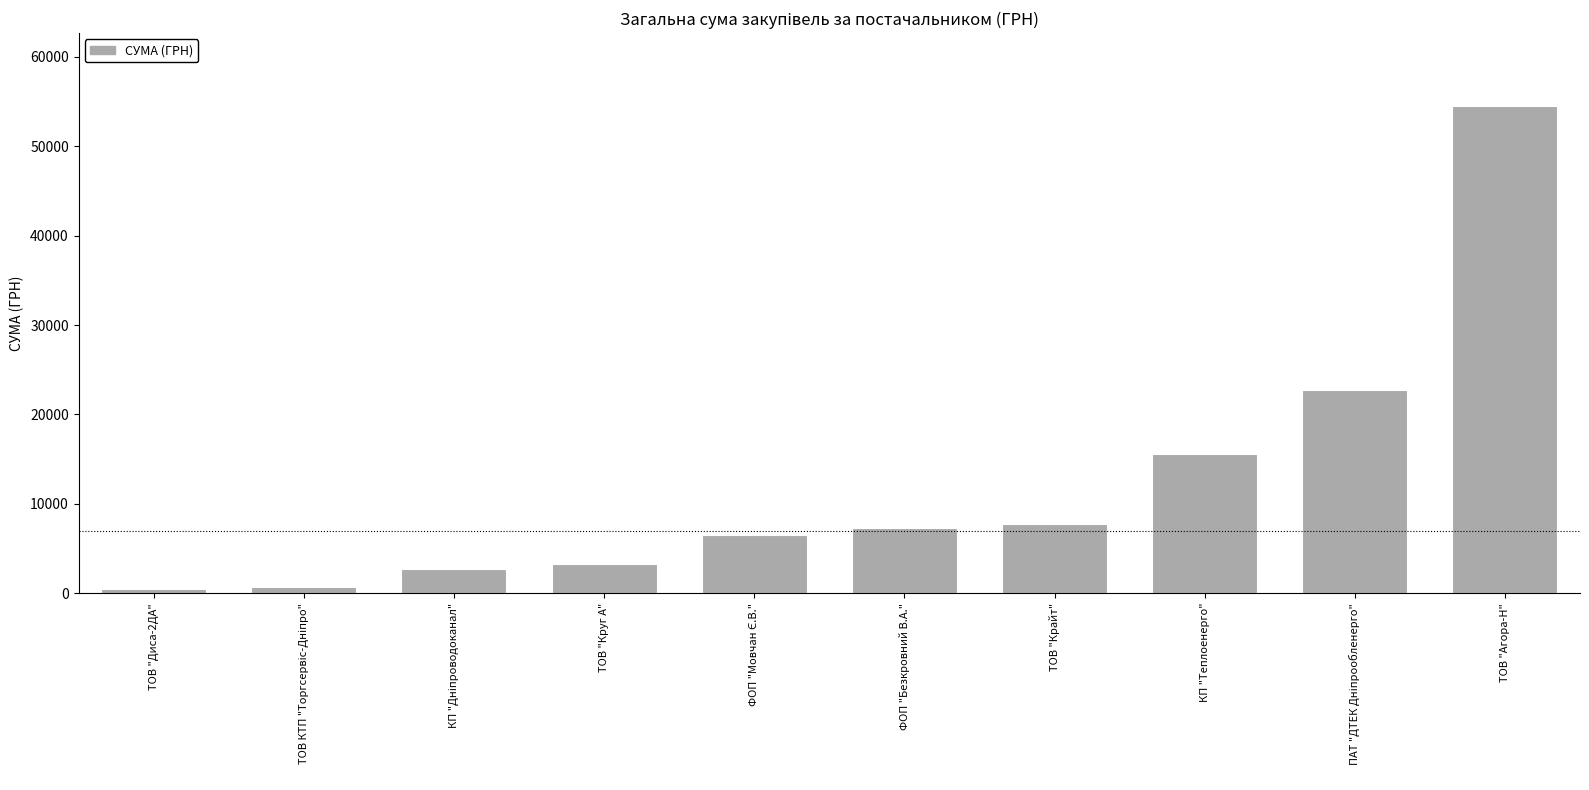

What is the greatest value displayed?

54485.6